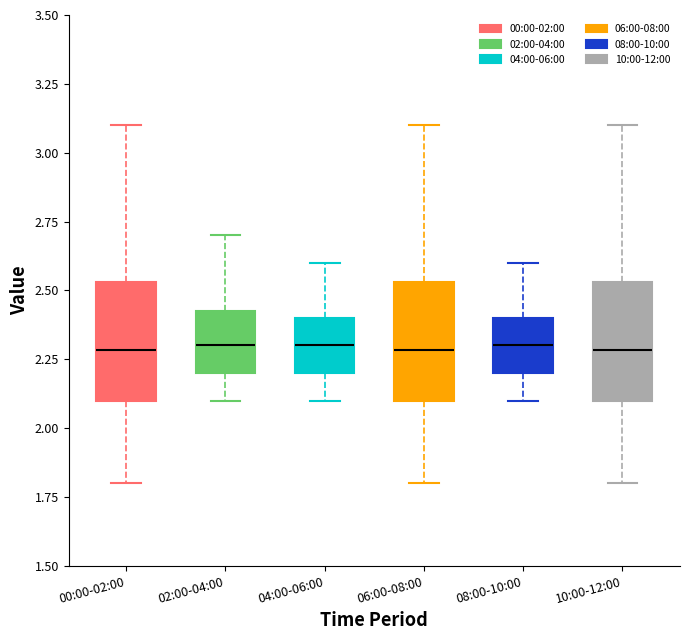

Reading left to right, transcribe this box plot: for each box, give where its median line is, the range the box spans, and where its two whiskers end, as read against the y-axis. The values are not printed on the chart, so give them approximately, as read against the axis.

00:00-02:00: median 2.30, box 2.10 to 2.55, whiskers 1.80 to 3.10
02:00-04:00: median 2.30, box 2.20 to 2.45, whiskers 2.10 to 2.70
04:00-06:00: median 2.30, box 2.20 to 2.40, whiskers 2.10 to 2.60
06:00-08:00: median 2.30, box 2.10 to 2.55, whiskers 1.80 to 3.10
08:00-10:00: median 2.30, box 2.20 to 2.40, whiskers 2.10 to 2.60
10:00-12:00: median 2.30, box 2.10 to 2.55, whiskers 1.80 to 3.10